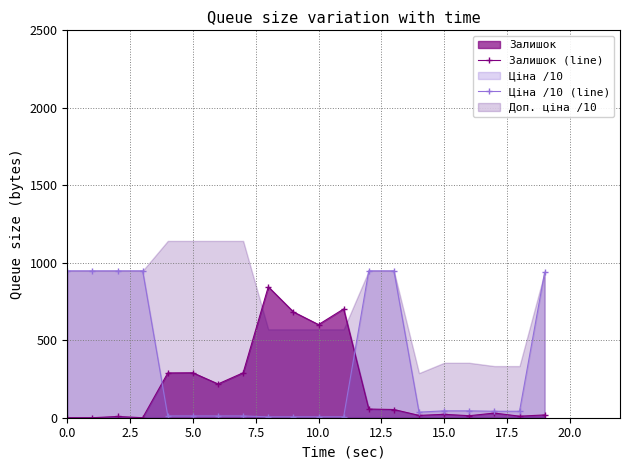

True or false: Ціна /10 (line) has a value of 44.3 at 15.0.

True